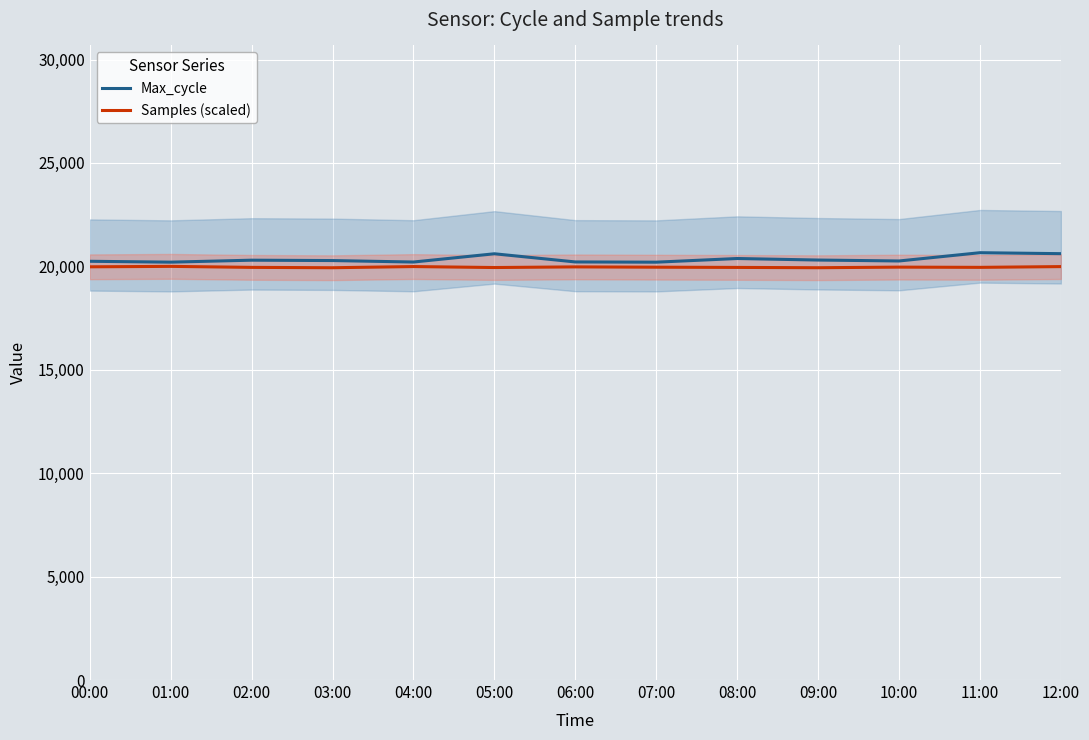

How many data points does each series have?

13